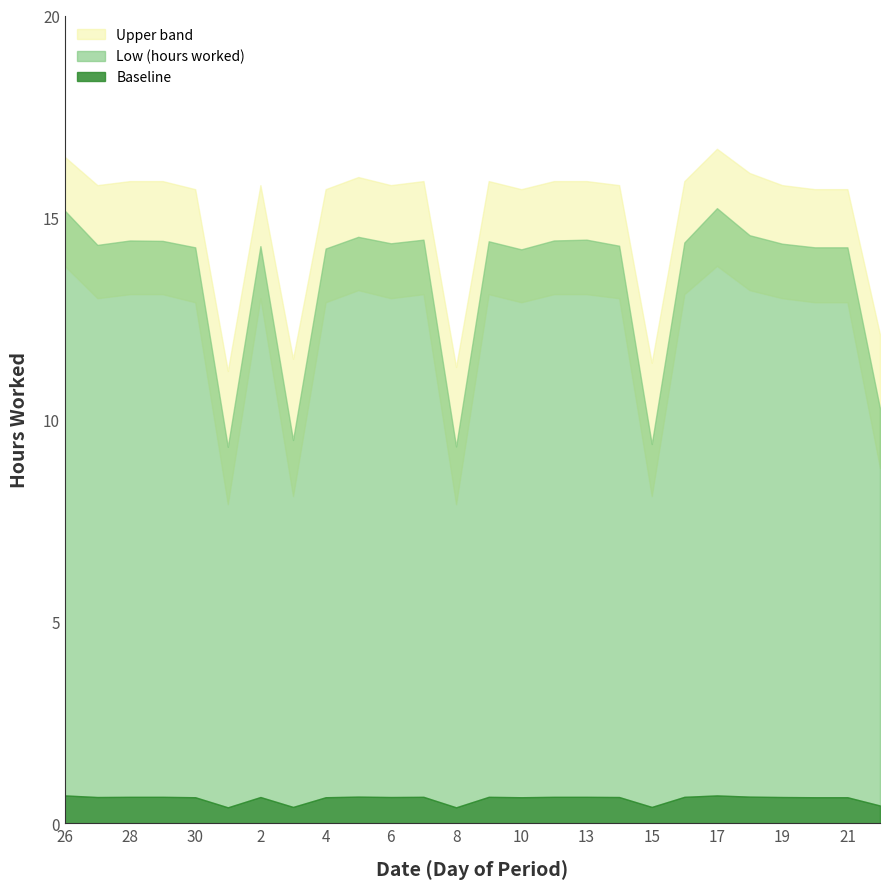

What is the total value across all series at 16?

30.3